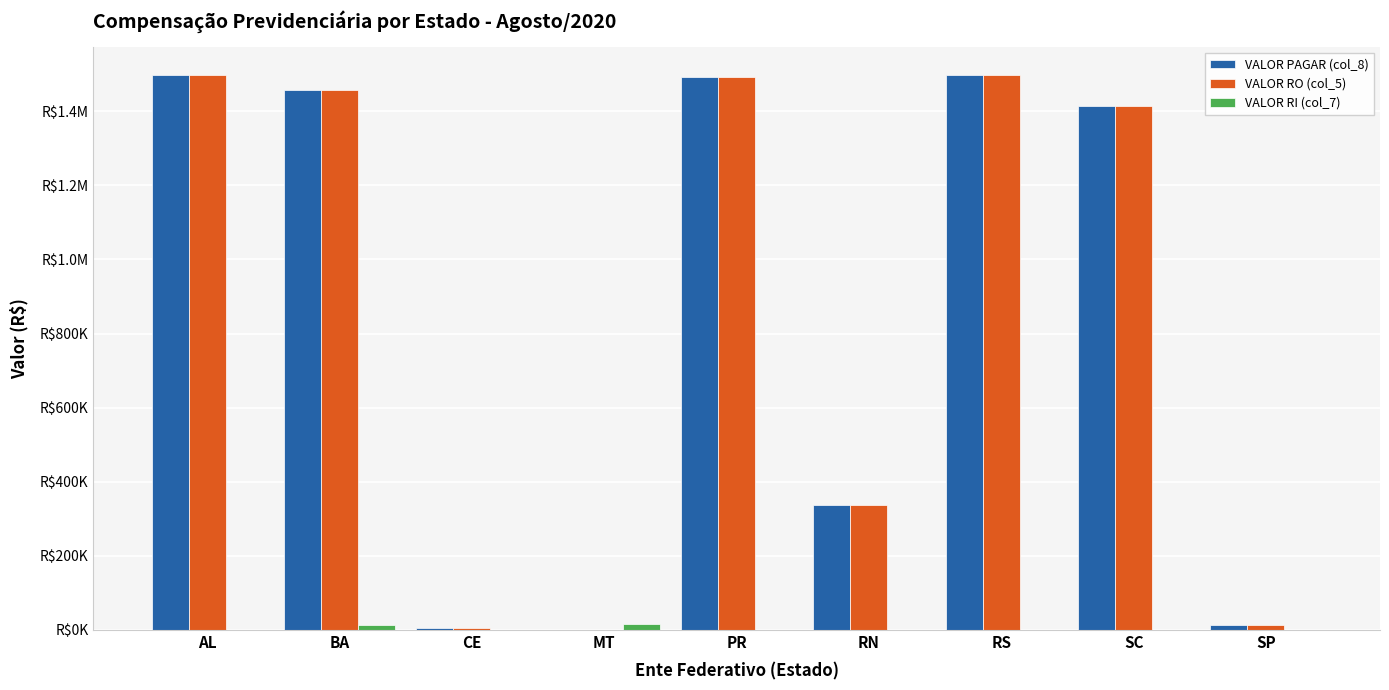

What is the total value across all series at MT?

16081.6